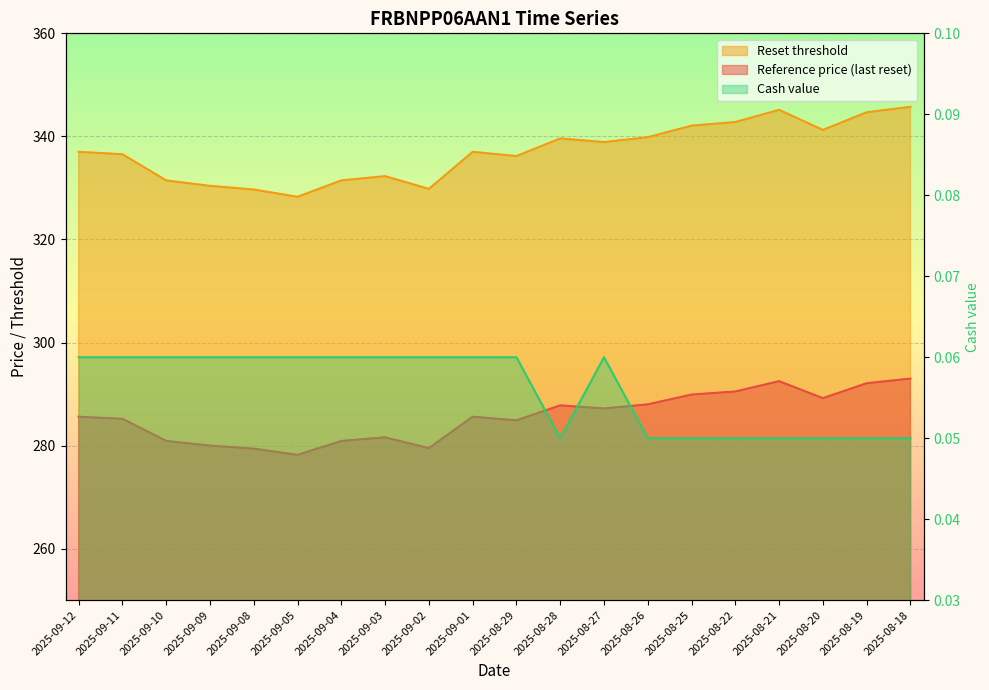

Which category has the highest value in the Reset threshold series?

2025-08-18